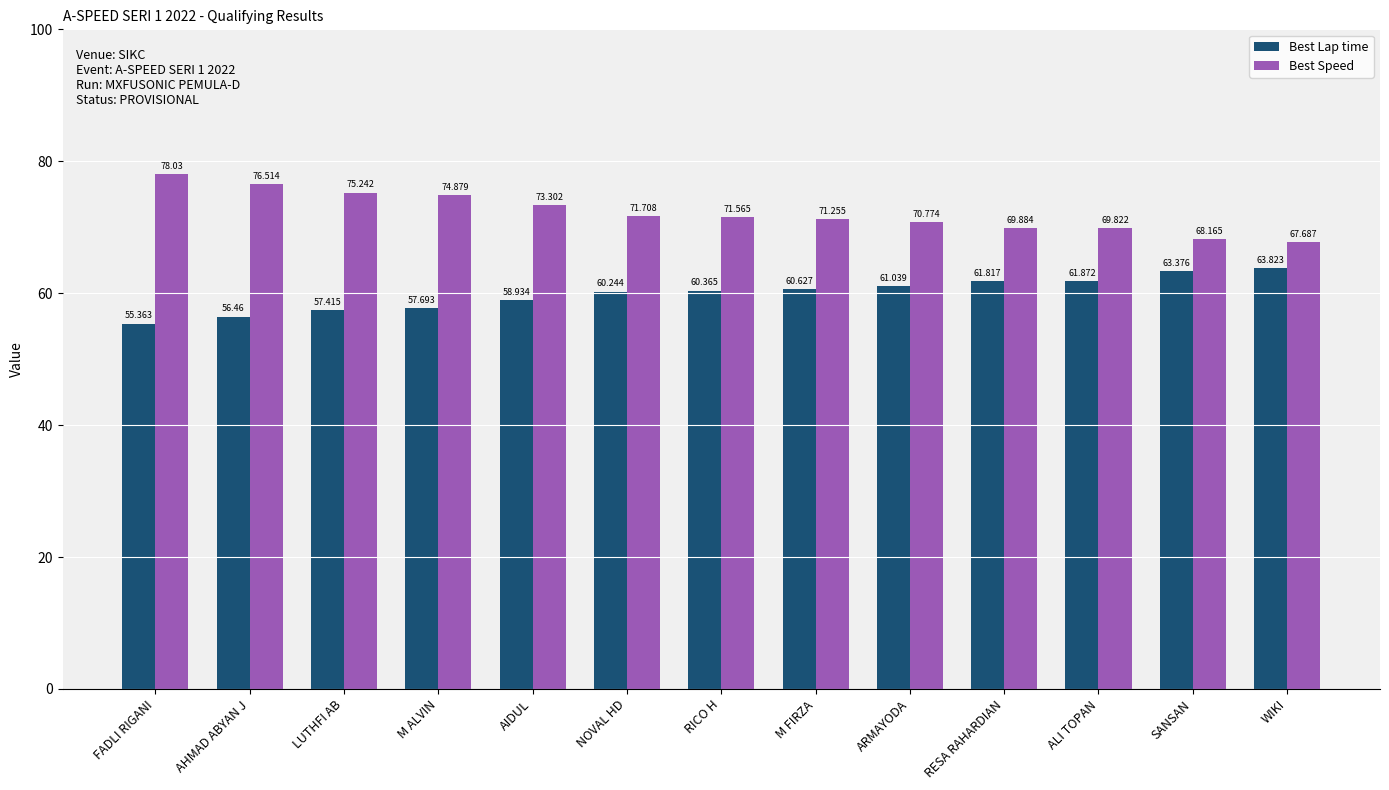

True or false: Best Speed has a value of 25.2 at M FIRZA.

False